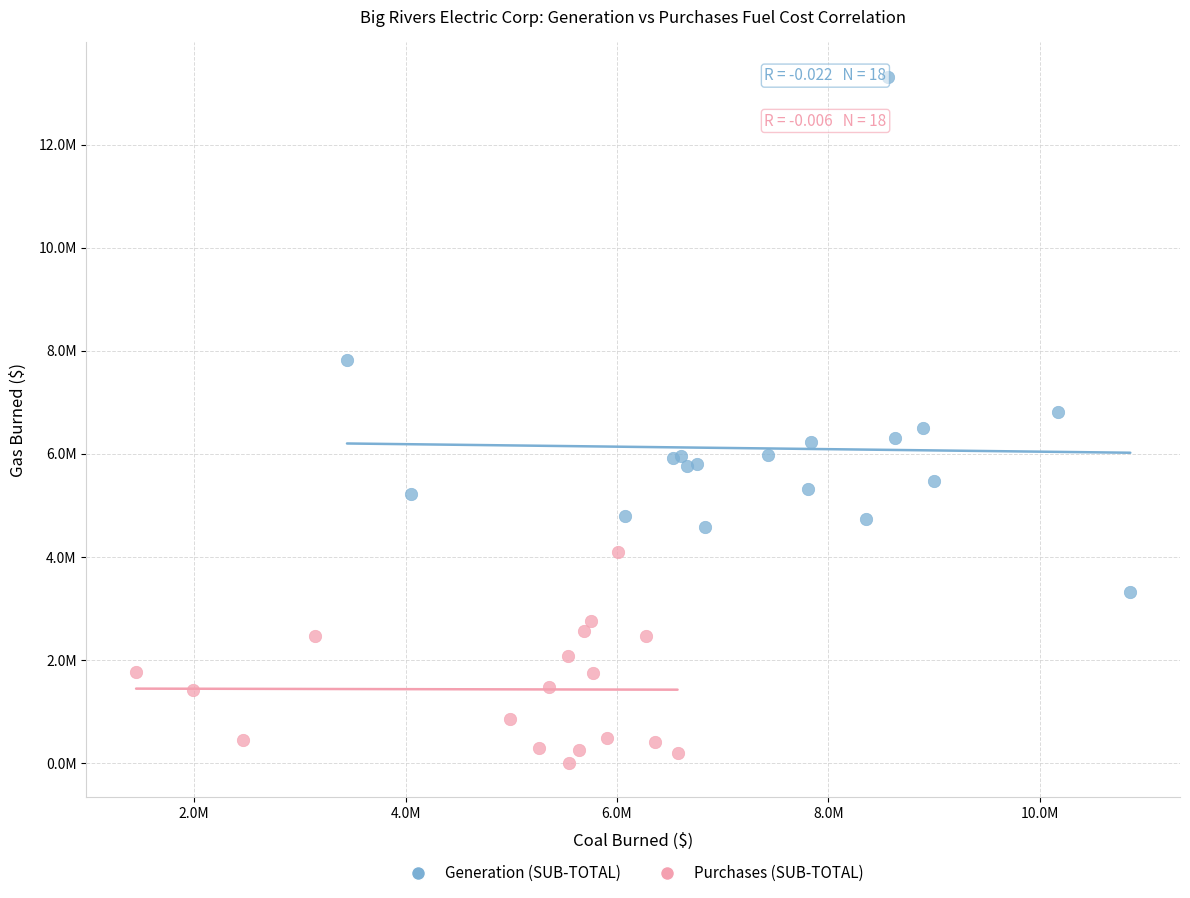

Which series contains the highest Y value?

Generation (SUB-TOTAL)